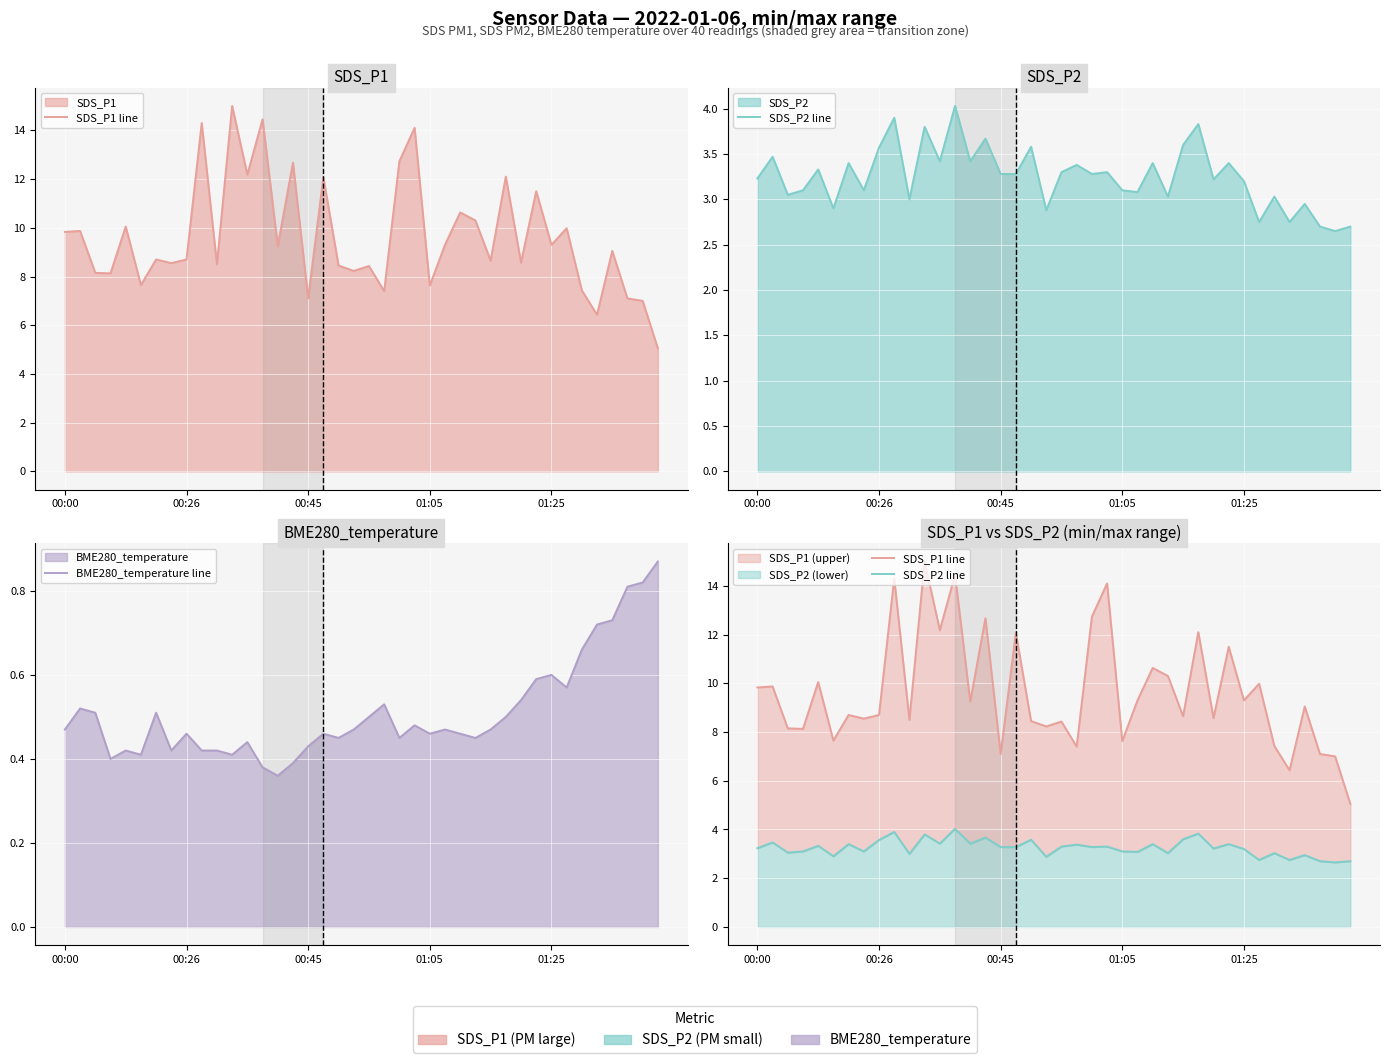

Reading right to left, list all the values displayed in this chart.

SDS_P1 line: 5.0	7.0	7.1	9.1	6.4	7.4	10.0	9.3	11.5	8.6	12.1	8.7	10.3	10.6	9.3	7.6	14.1	12.7	7.4	8.4	8.2	8.4	12.1	7.1	12.7	9.2	14.4	12.2	15.0	8.5	14.3	8.7	8.6	8.7	7.7	10.1	8.1	8.2	9.9	9.8
SDS_P2 line: 2.7	2.6	2.7	3.0	2.8	3.0	2.8	3.2	3.4	3.2	3.8	3.6	3.0	3.4	3.1	3.1	3.3	3.3	3.4	3.3	2.9	3.6	3.3	3.3	3.7	3.4	4.0	3.4	3.8	3.0	3.9	3.6	3.1	3.4	2.9	3.3	3.1	3.0	3.5	3.2
BME280_temperature line: 0.9	0.8	0.8	0.7	0.7	0.7	0.6	0.6	0.6	0.5	0.5	0.5	0.5	0.5	0.5	0.5	0.5	0.5	0.5	0.5	0.5	0.5	0.5	0.4	0.4	0.4	0.4	0.4	0.4	0.4	0.4	0.5	0.4	0.5	0.4	0.4	0.4	0.5	0.5	0.5